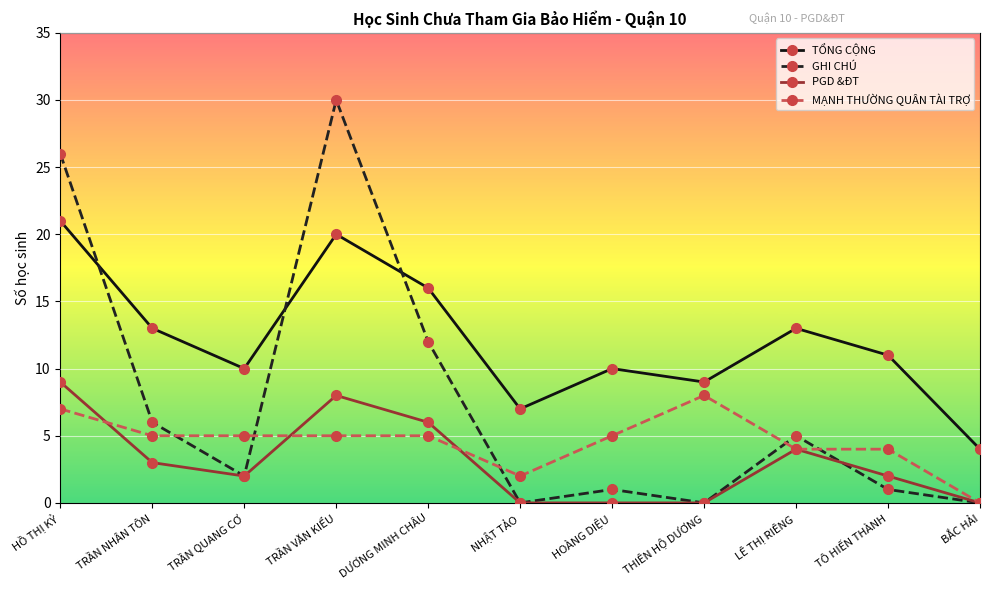

True or false: PGD &ĐT has more than 0 interior local peaks.

True